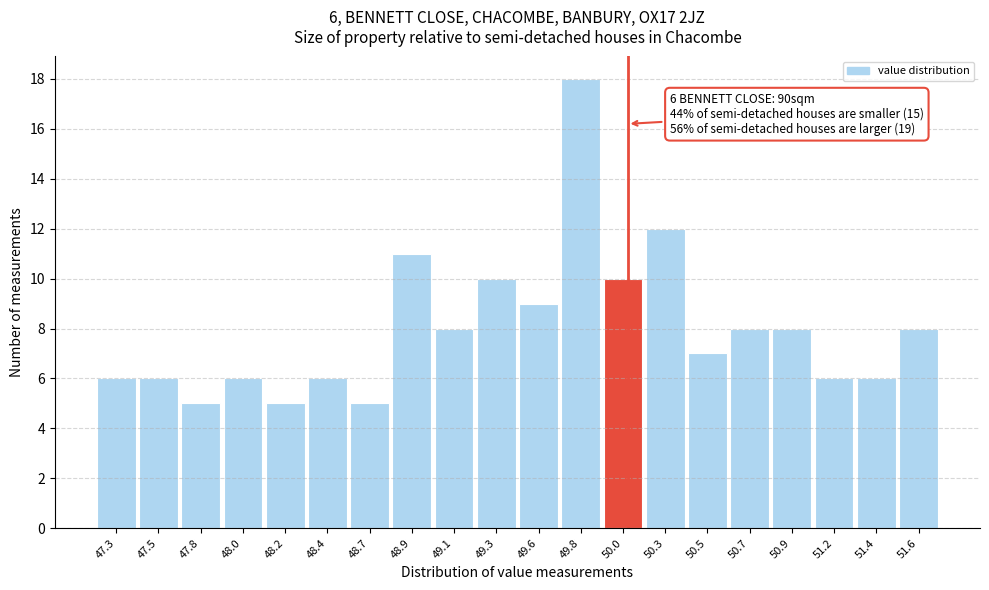

Which range on the x-axis has the tallest bar?

49.70 to 49.90